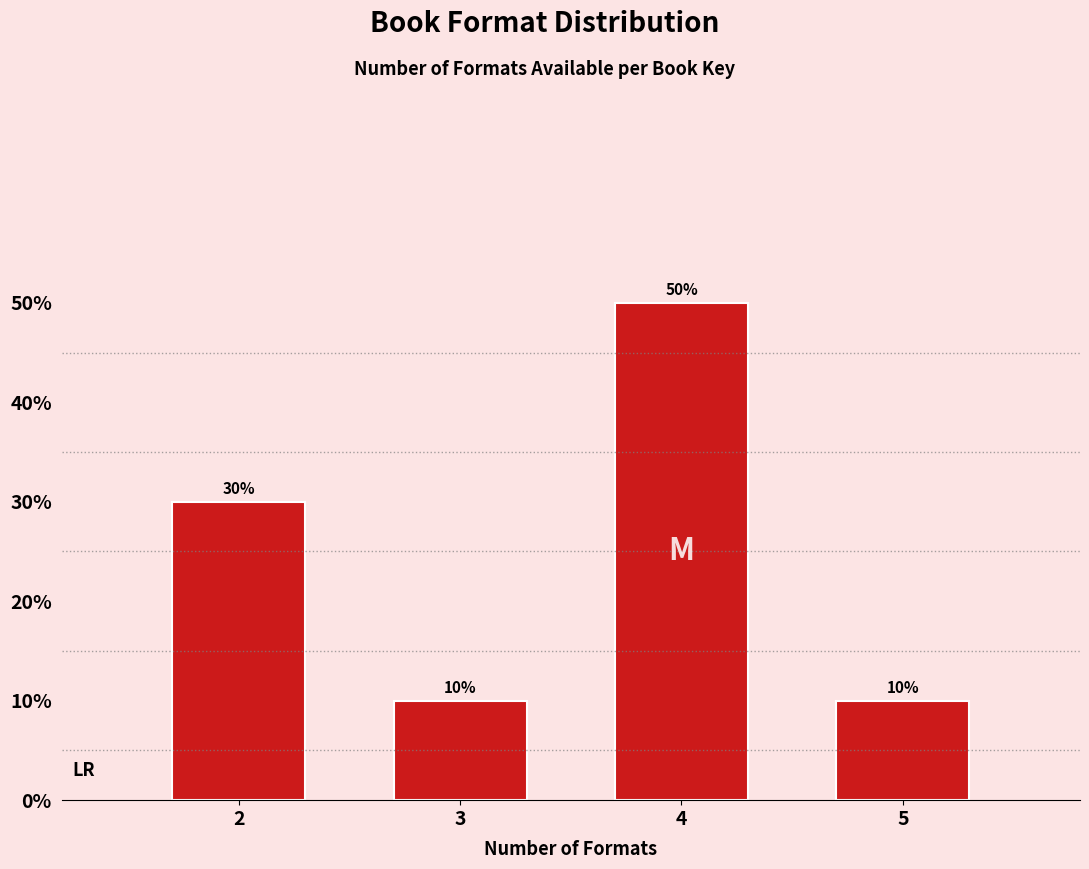

Reading left to right, extract all data points from this chart.

30	10	50	10